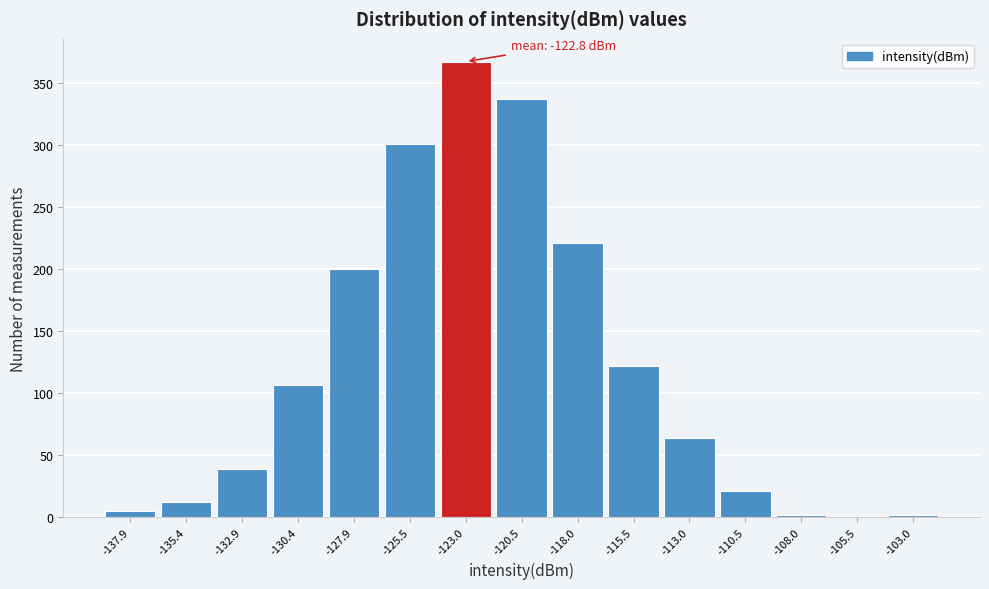

Over which range of the x-axis is the bar tallest?

-124.0 to -121.5